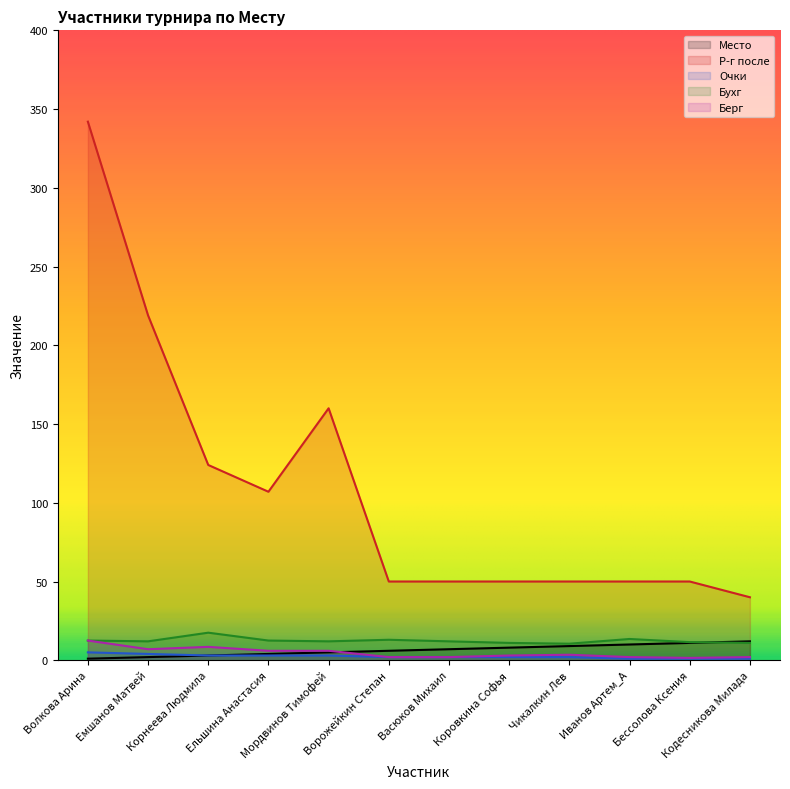

Which has a higher value, Васюков Михаил or Мордвинов Тимофей?

Васюков Михаил